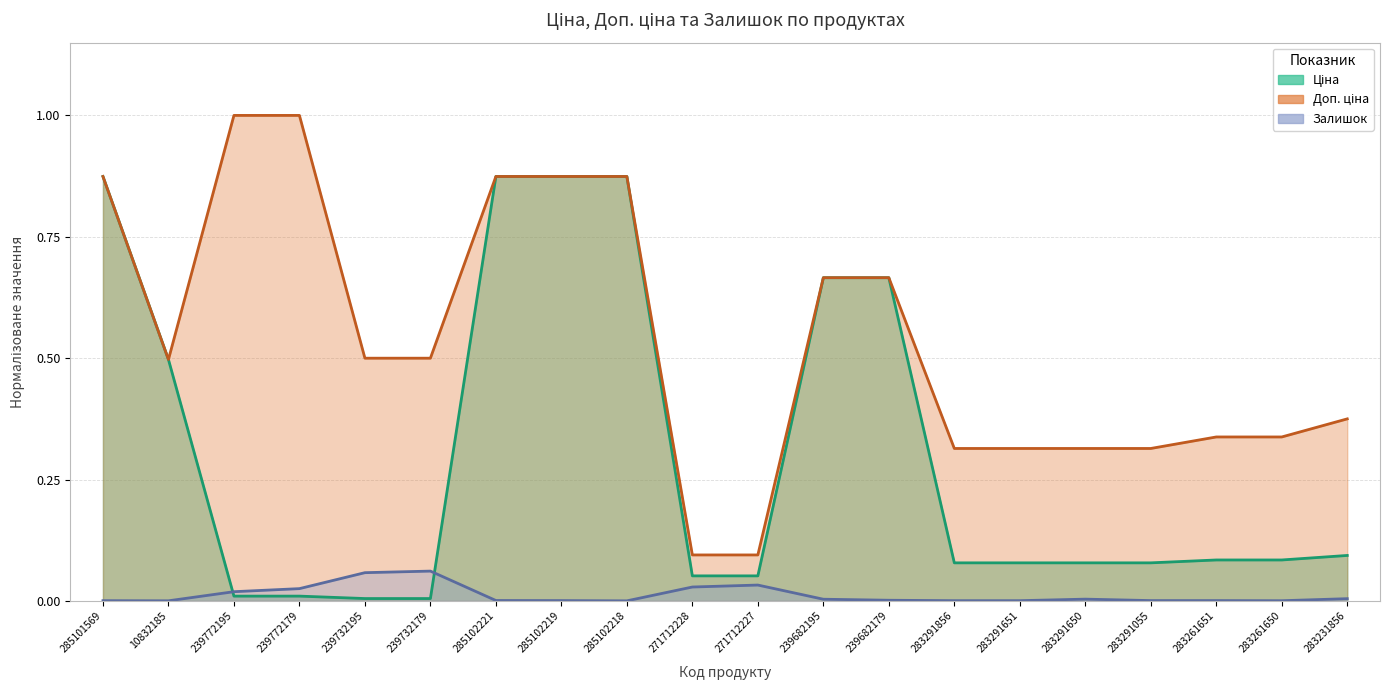

Does the chart have visible grid lines?

Yes